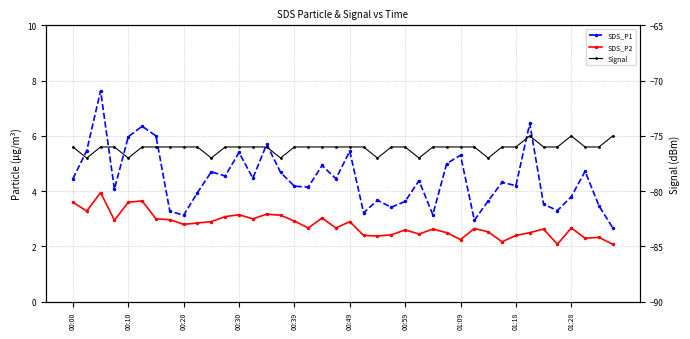

The Signal series shows -125.5 at 01:09. True or false?

False